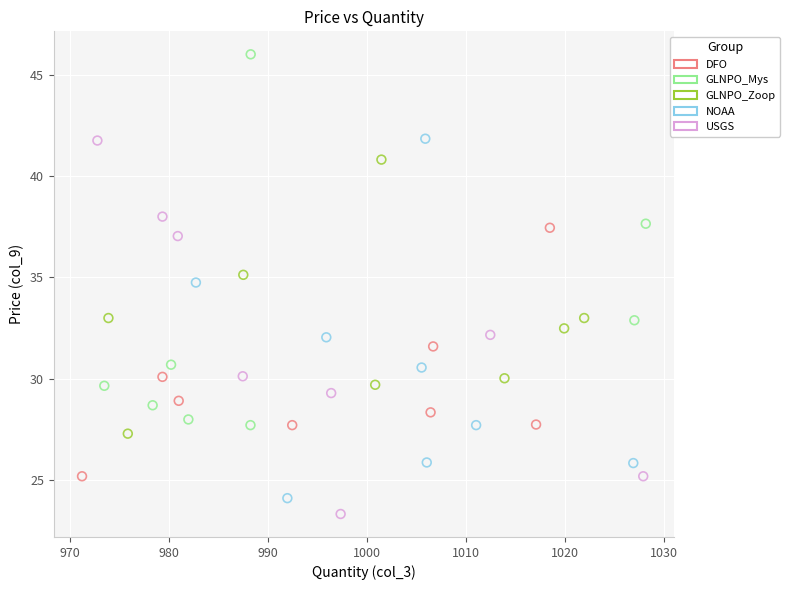

Which series contains the highest Y value?

GLNPO_Mys